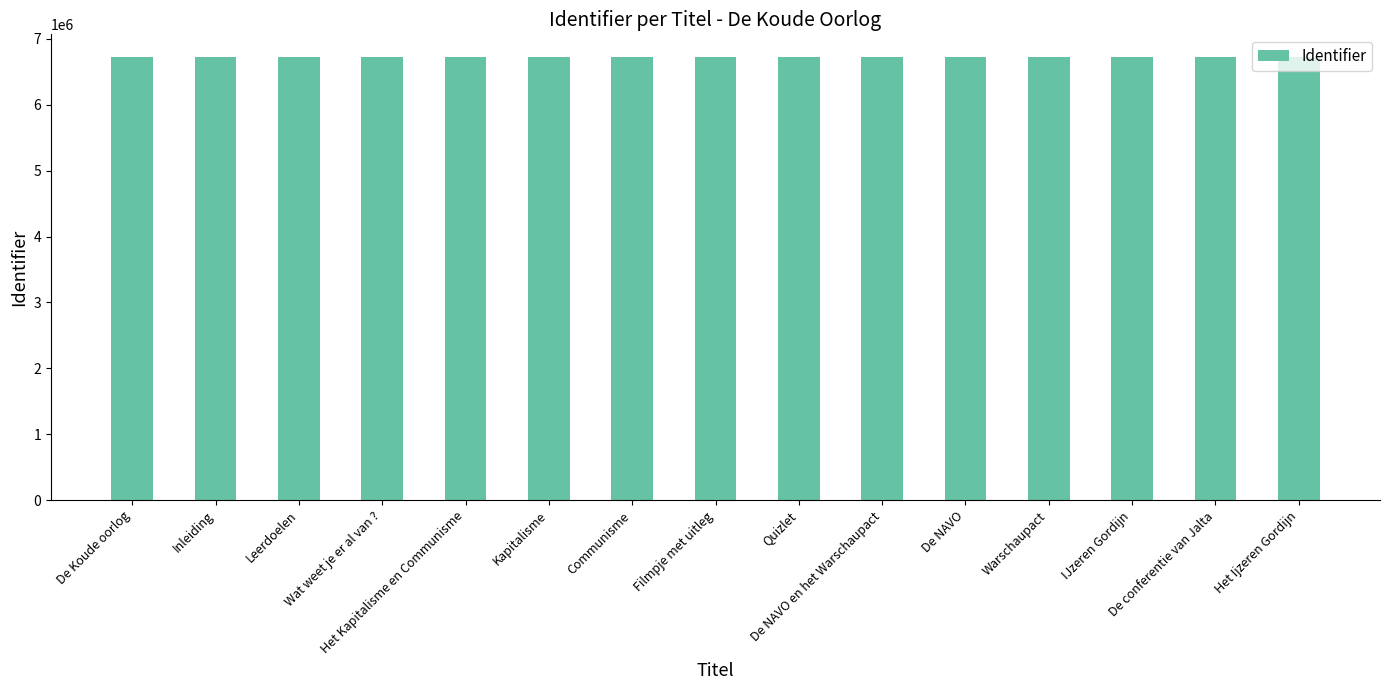

What value does the data have at Warschaupact, to the nearest 50?

6723350